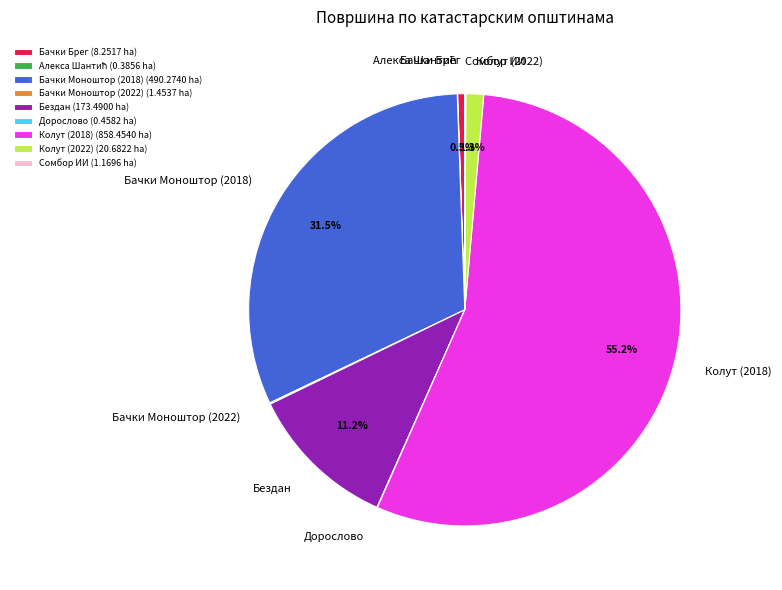

Does Колут (2022) represent more than half of the total?

No